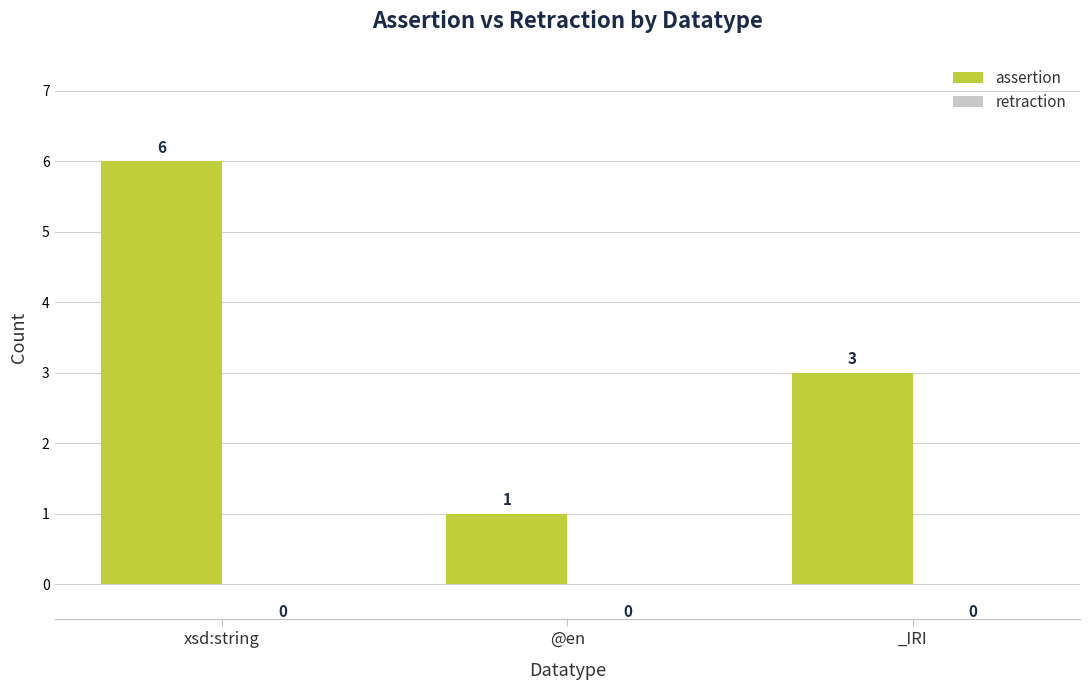

Between _IRI and xsd:string, which is larger?

xsd:string